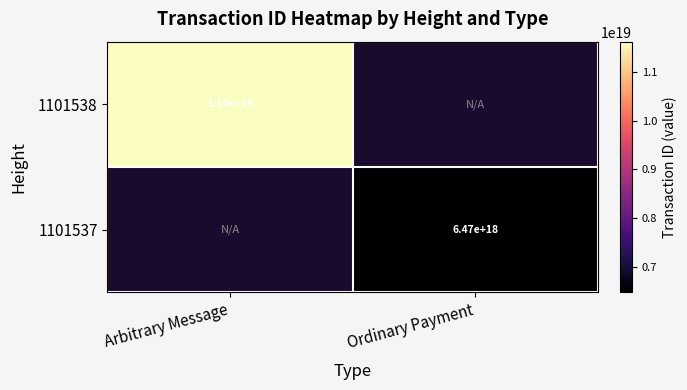

What is the total value across all series at Ordinary Payment?

6473711467346791424